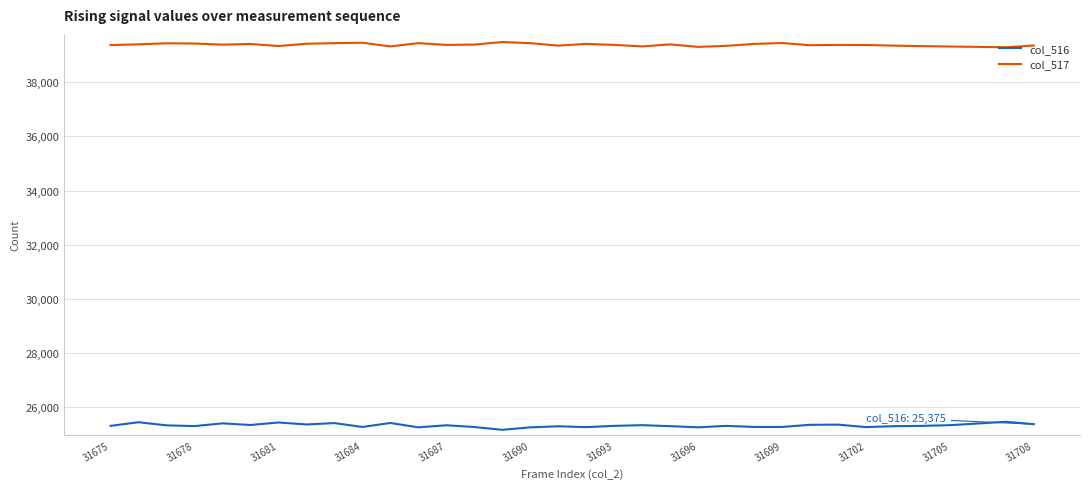

What is the difference between the maximum and minimum values in the col_516 series?

298